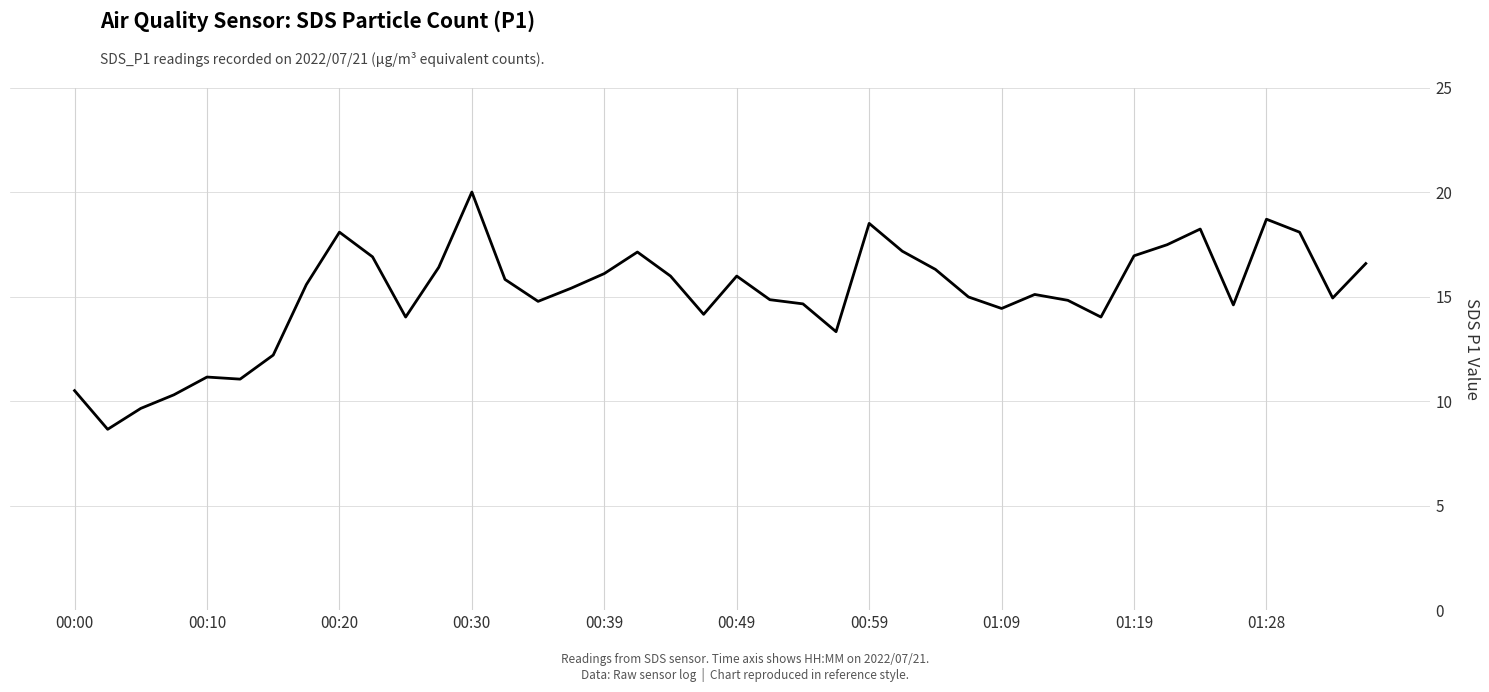

What is the smallest value displayed?

8.7